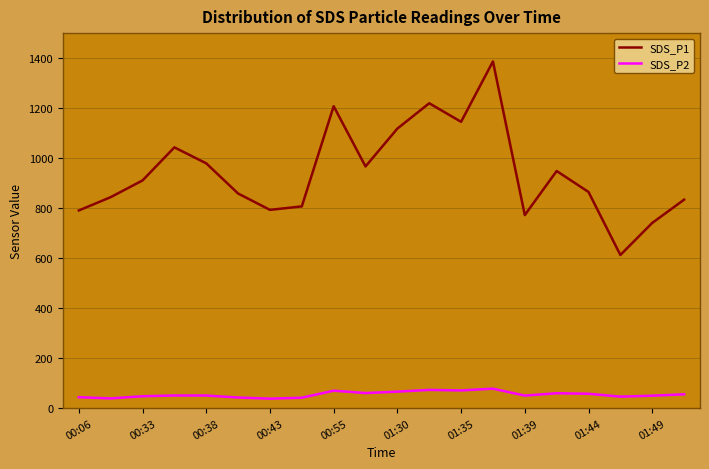

Which series has the largest total across all categories?

SDS_P1